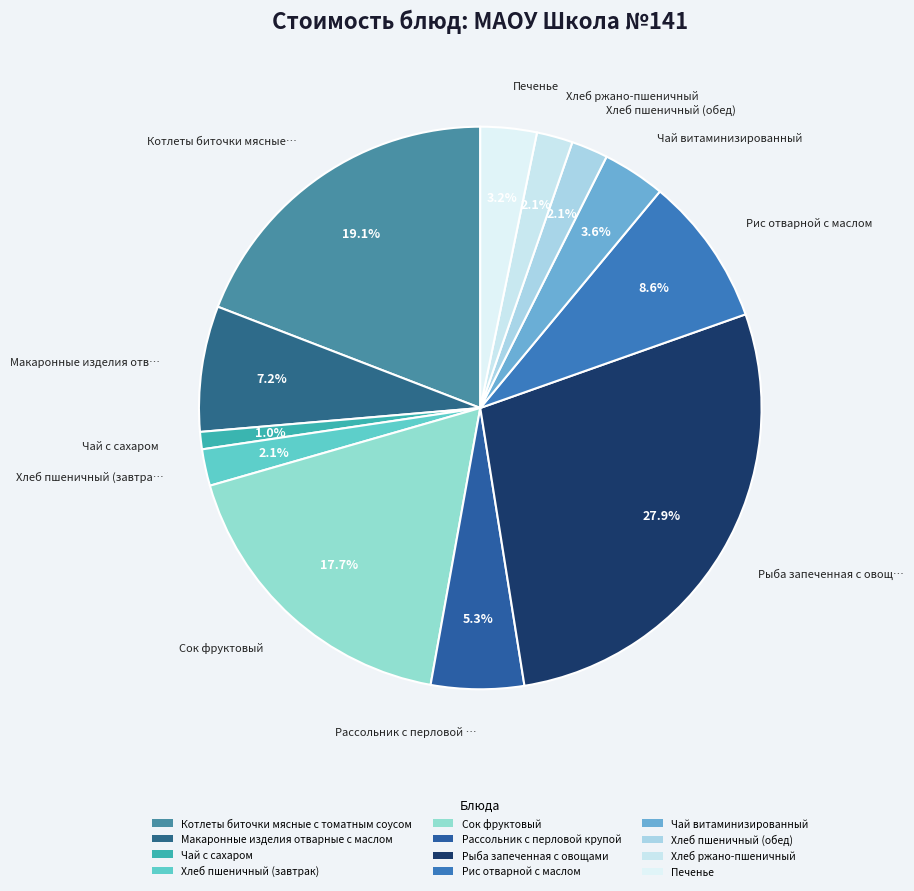

To the nearest percent, what is the difference between the largest and smallest slice percentages?

27%